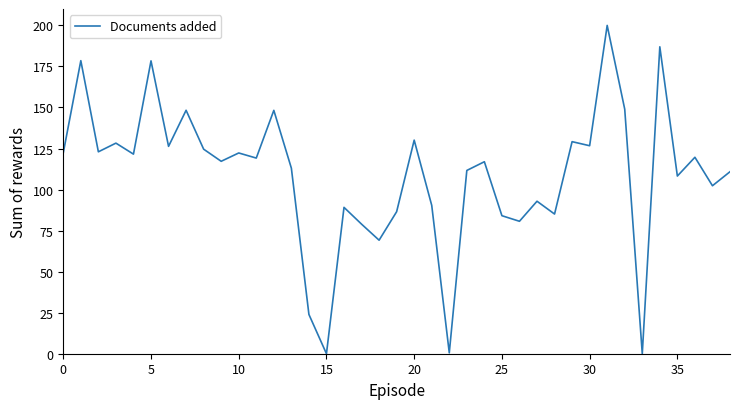

What is the greatest value displayed?

200.0